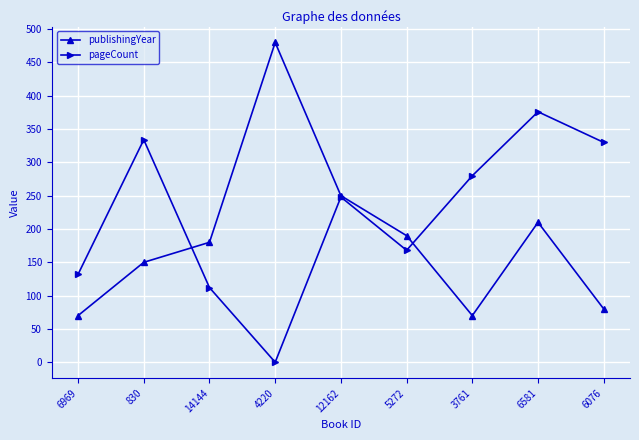

True or false: pageCount and publishingYear cross at least once.

True